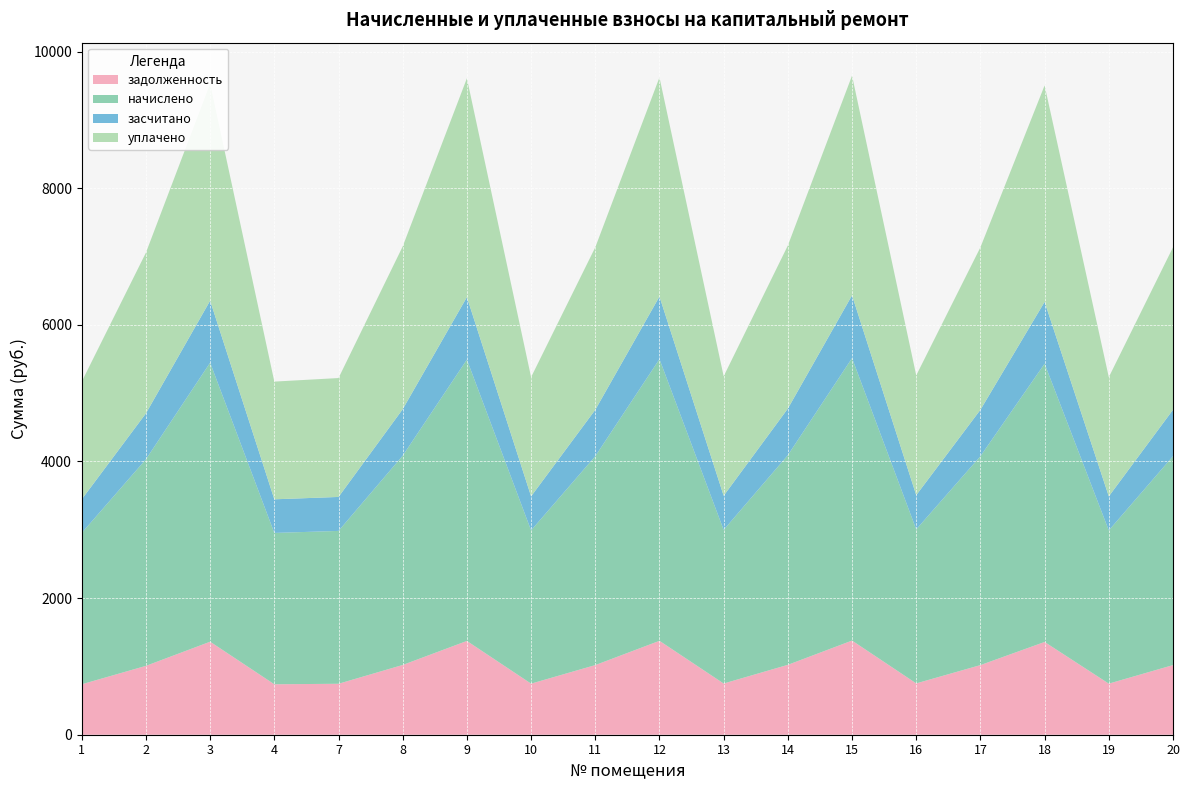

Reading right to left, transcribe all the data shown in this chart.

задолженность: 20=1019.3	19=747.7	18=1357.8	17=1019.3	16=751.4	15=1378.3	14=1023.0	13=749.6	12=1374.5	11=1019.3	10=747.7	9=1372.7	8=1021.1	7=745.9	4=738.4	3=1361.5	2=1008.1	1=738.4
начислено: 20=3057.8	19=2243.2	18=4073.4	17=3057.8	16=2254.3	15=4134.8	14=3069.0	13=2248.7	12=4123.6	11=3057.8	10=2243.2	9=4118.0	8=3063.4	7=2237.6	4=2215.3	3=4084.6	2=3024.4	1=2215.3
засчитано: 20=679.5	19=498.5	18=905.2	17=679.5	16=501.0	15=918.8	14=682.0	13=499.7	12=916.4	11=679.5	10=498.5	9=915.1	8=680.8	7=497.2	4=492.3	3=907.7	2=672.1	1=492.3
уплачено: 20=2378.3	19=1744.7	18=3168.2	17=2378.3	16=1753.4	15=3215.9	14=2387.0	13=1749.0	12=3207.3	11=2378.3	10=1744.7	9=3202.9	8=2382.7	7=1740.3	4=1723.0	3=3176.9	2=2352.3	1=1723.0